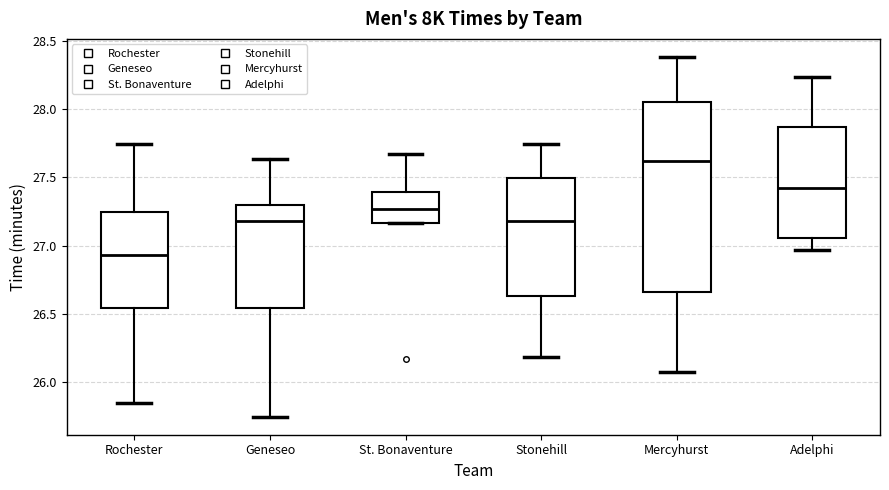

Reading left to right, read every box against the y-axis: the position of its median line, the range the box covers, and the ends of its whiskers. The values are not printed on the chart, so give them approximately, as read against the axis.

Rochester: median 26.95, box 26.55 to 27.25, whiskers 25.85 to 27.75
Geneseo: median 27.20, box 26.55 to 27.30, whiskers 25.75 to 27.65
St. Bonaventure: median 27.25, box 27.15 to 27.40, whiskers 27.15 to 27.65
Stonehill: median 27.20, box 26.65 to 27.50, whiskers 26.20 to 27.75
Mercyhurst: median 27.60, box 26.65 to 28.05, whiskers 26.05 to 28.40
Adelphi: median 27.40, box 27.05 to 27.85, whiskers 26.95 to 28.25